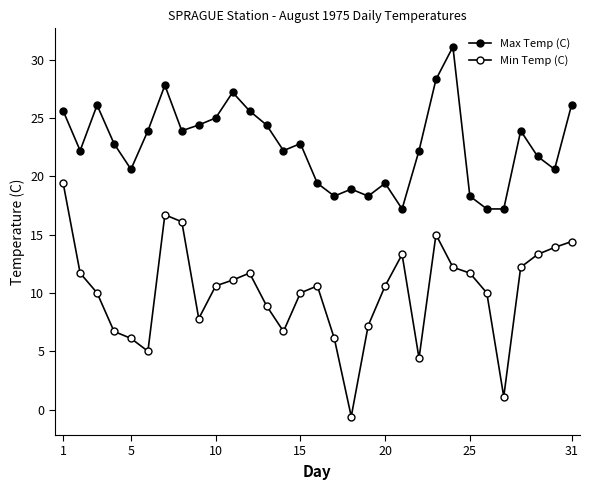

How many data points does each series have?

31